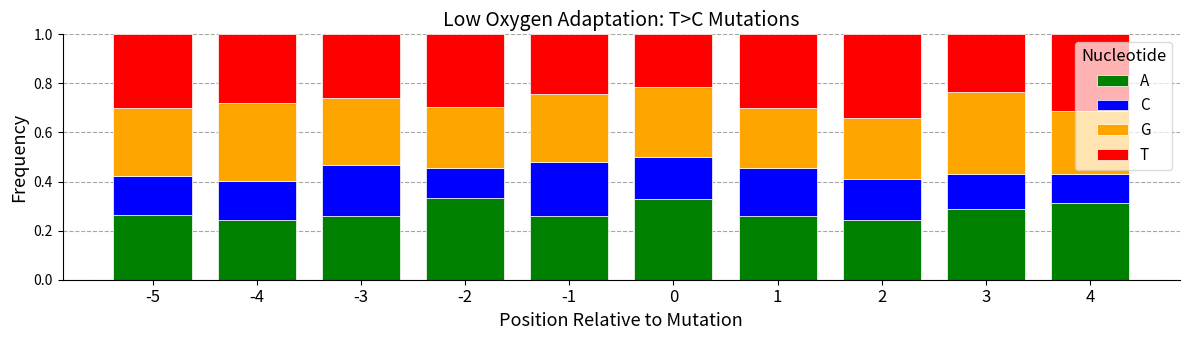

What is the total value across all series at -1?

1.0